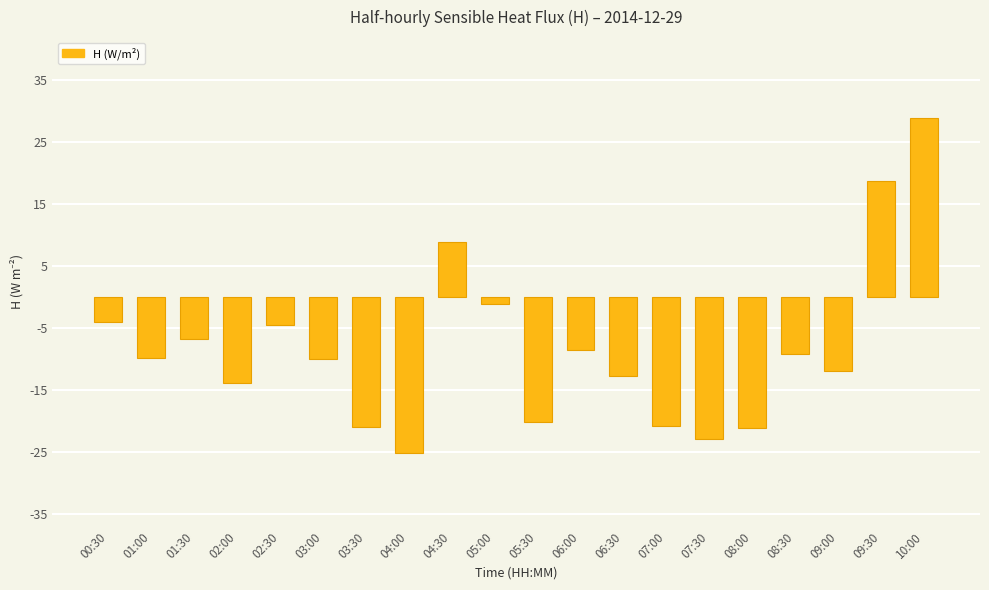

What is the difference between the maximum and minimum values?

54.1